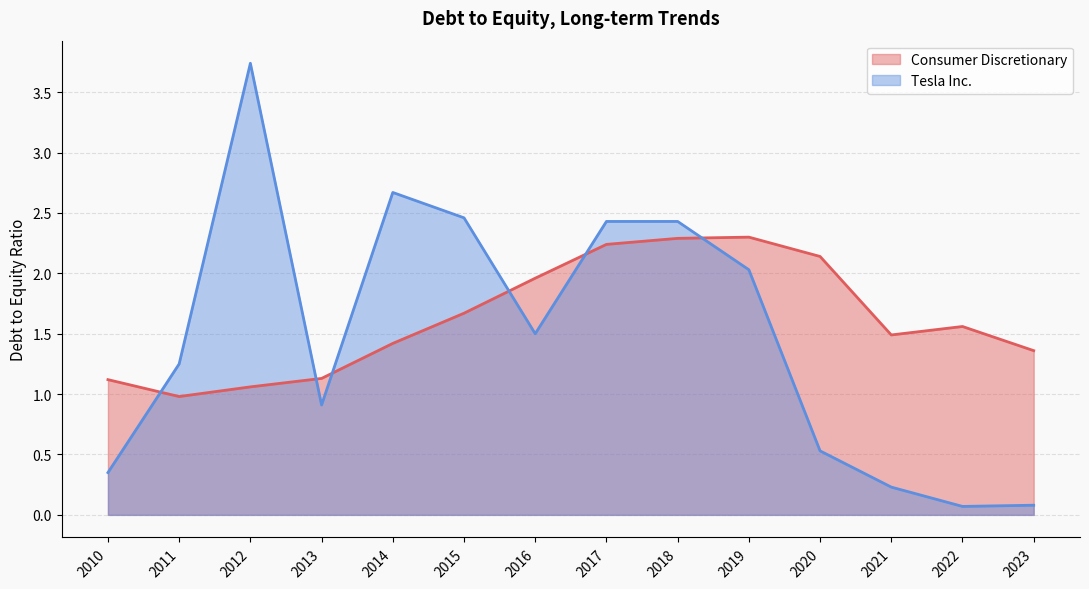

At which label is Tesla Inc. closest to 1?

2013